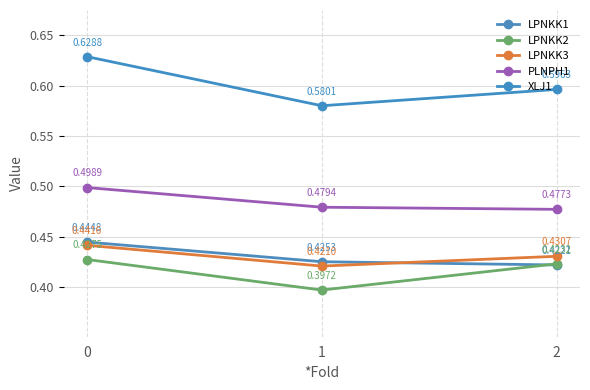

Rank the series by their maximum value, from lowest to highest.

LPNKK2, LPNKK3, LPNKK1, PLNPH1, XLJ1